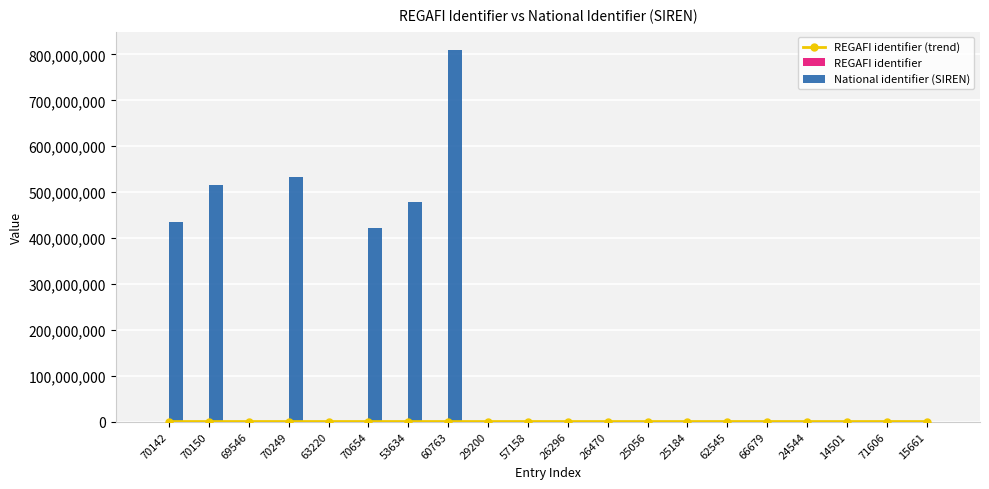

What are all the series names shown in the legend?

REGAFI identifier (trend), REGAFI identifier, National identifier (SIREN)